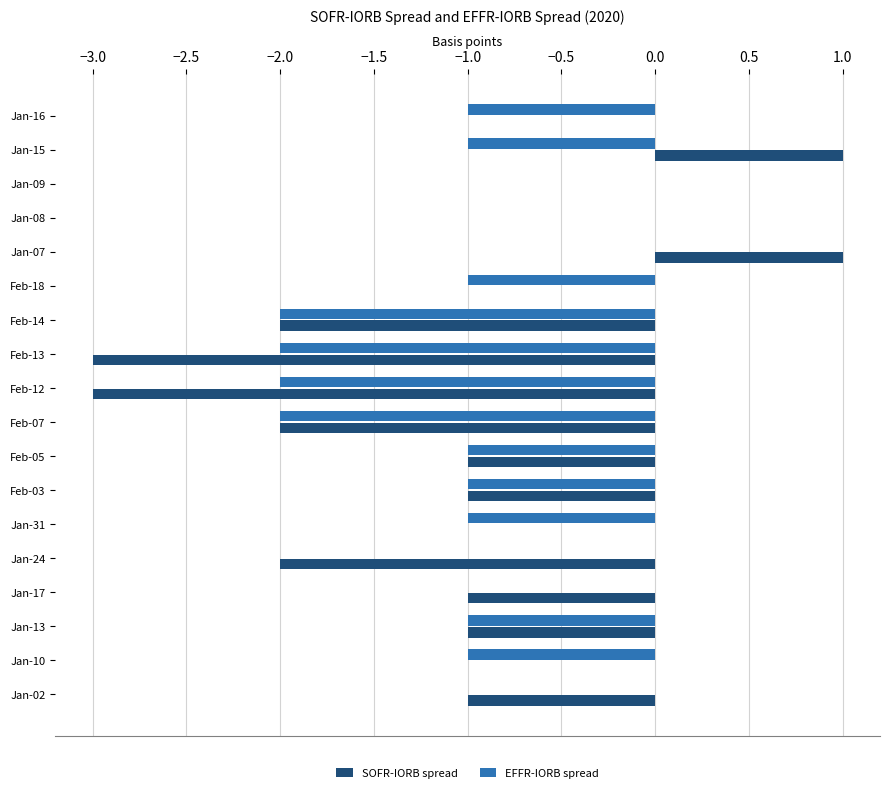

Which series changed the most between Jan-02 and Jan-09?

SOFR-IORB spread